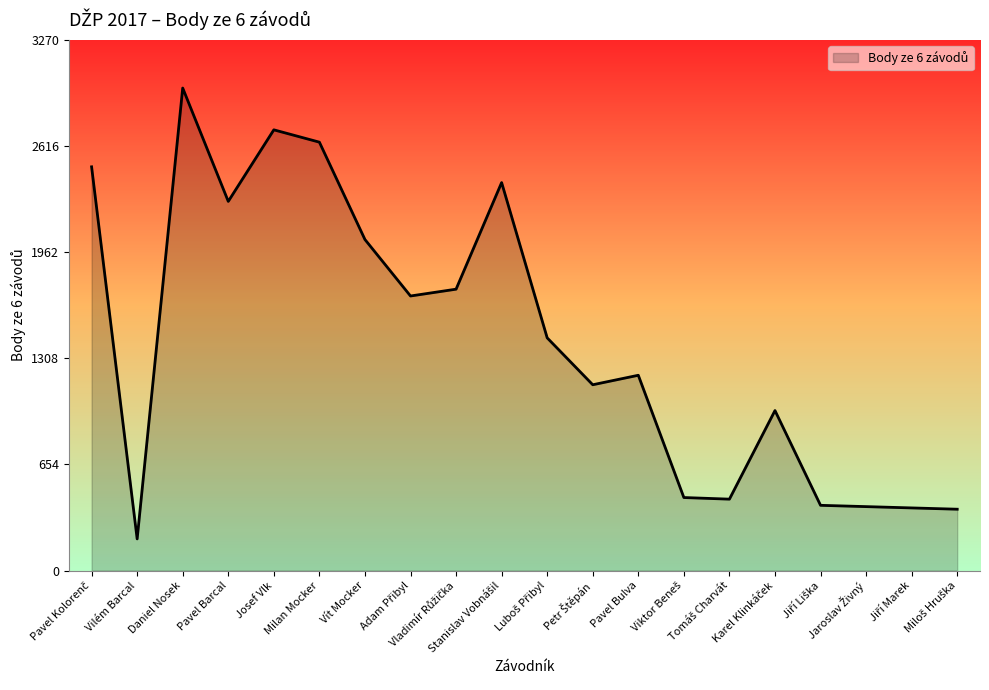

What is the difference between the maximum and minimum values?

2778.5